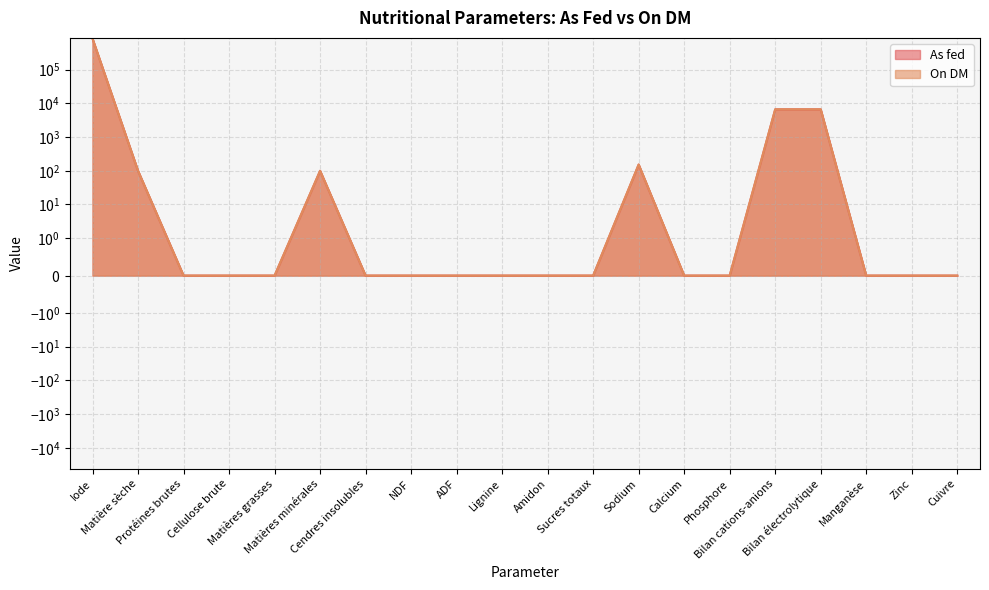

How many values in On DM are above zero?

6